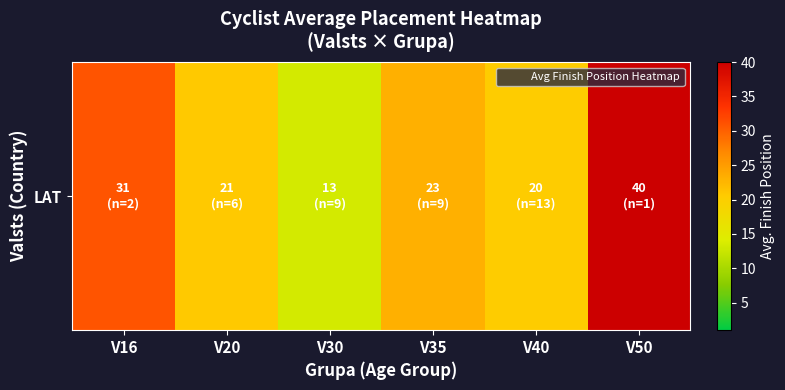

Reading right to left, transcribe all the data shown in this chart.

40.0	20.5	23.2	13.2	20.7	31.0